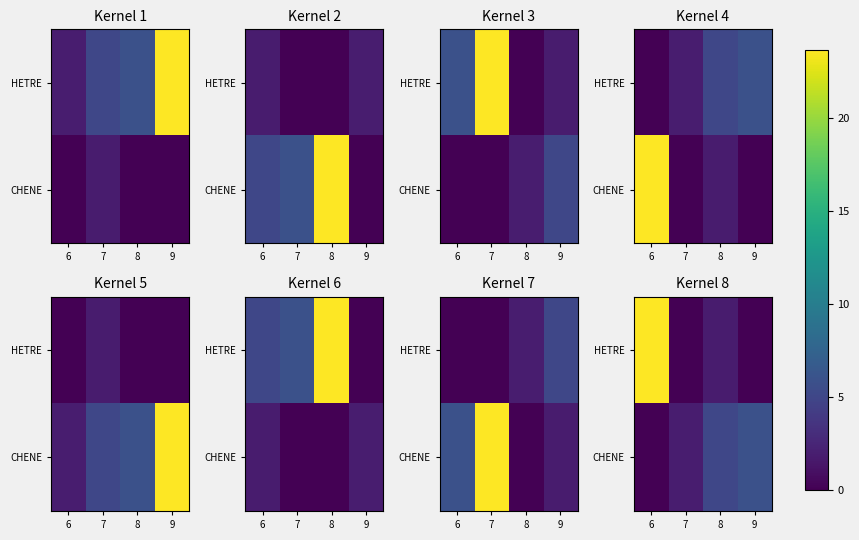

The HETRE series shows 0.0 at 9. True or false?

True